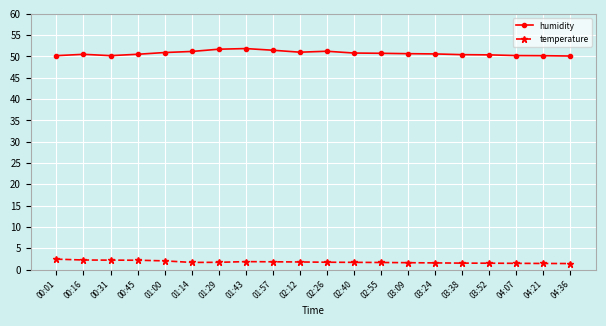

Which series has the widest spread of values?

humidity